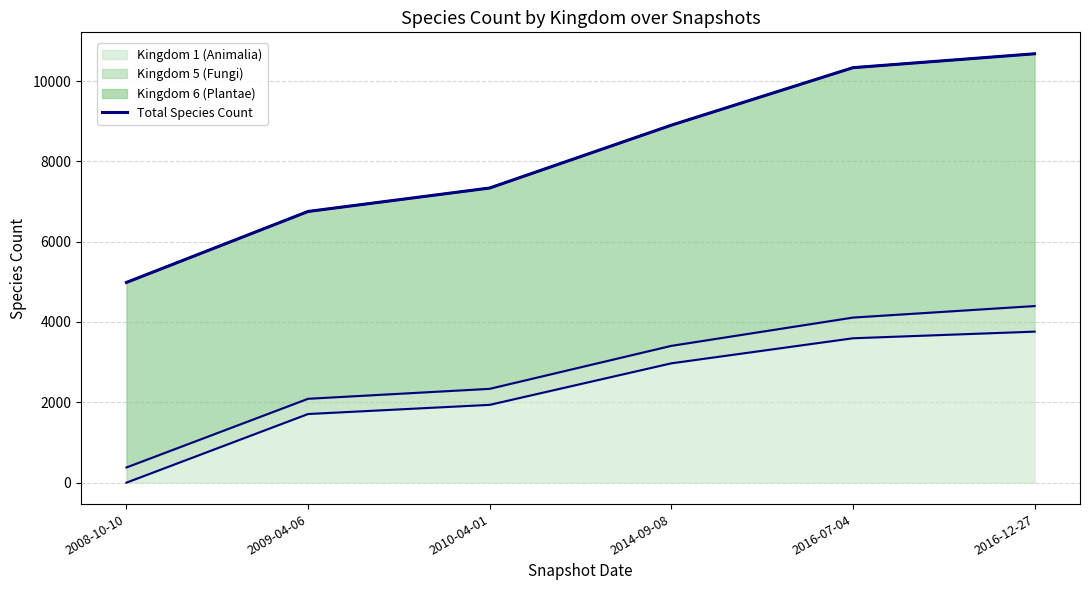

Which has a higher value, 2009-04-06 or 2016-07-04?

2016-07-04